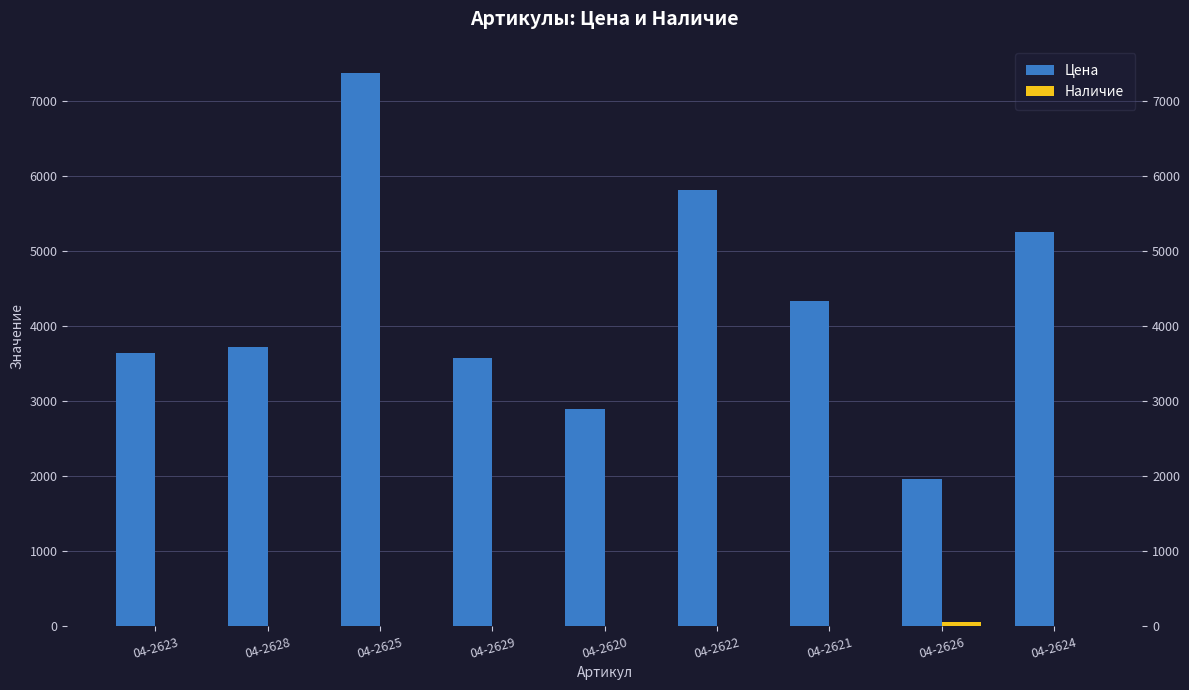

The Цена series shows 915.4 at 04-2629. True or false?

False